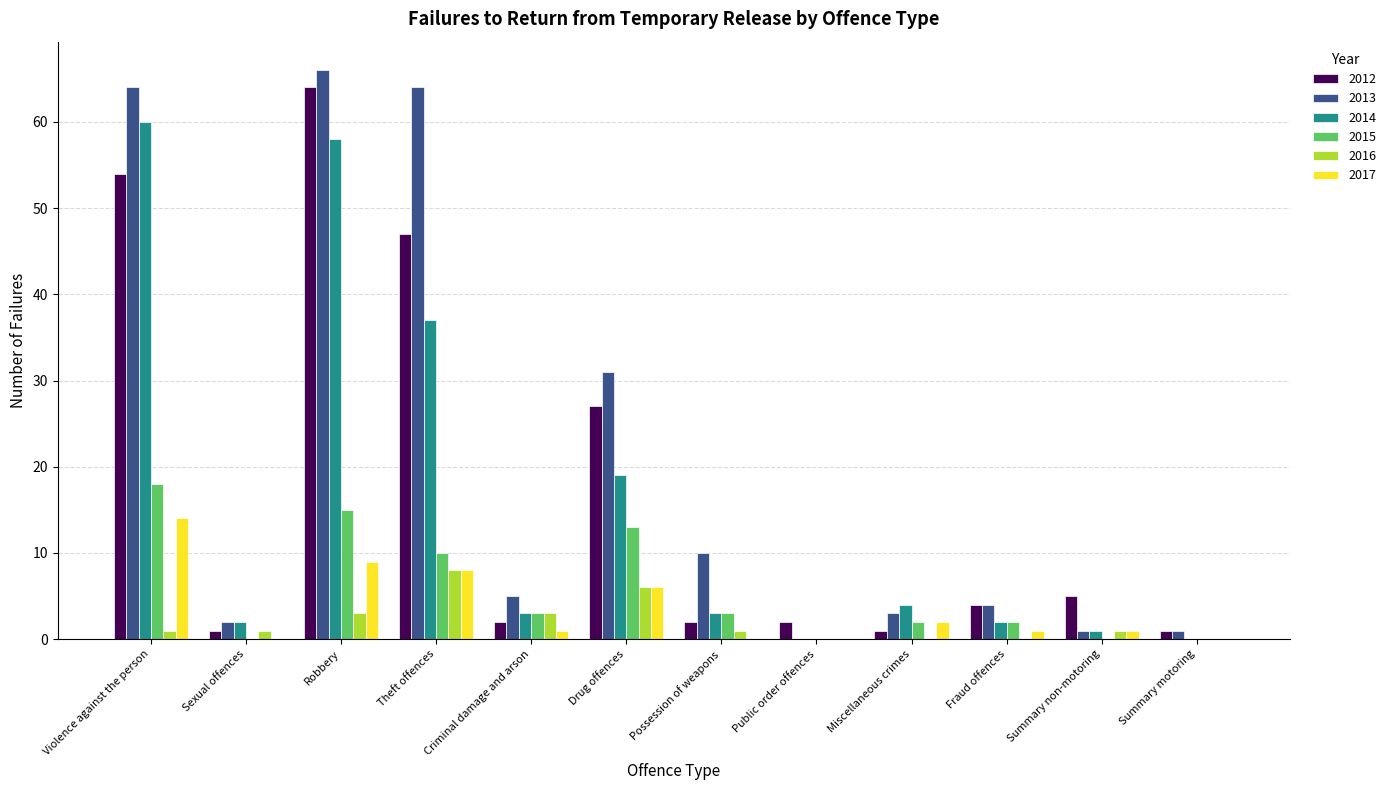

Reading right to left, extract all data points from this chart.

2012: 1	5	4	1	2	2	27	2	47	64	1	54
2013: 1	1	4	3	0	10	31	5	64	66	2	64
2014: 0	1	2	4	0	3	19	3	37	58	2	60
2015: 0	0	2	2	0	3	13	3	10	15	0	18
2016: 0	1	0	0	0	1	6	3	8	3	1	1
2017: 0	1	1	2	0	0	6	1	8	9	0	14